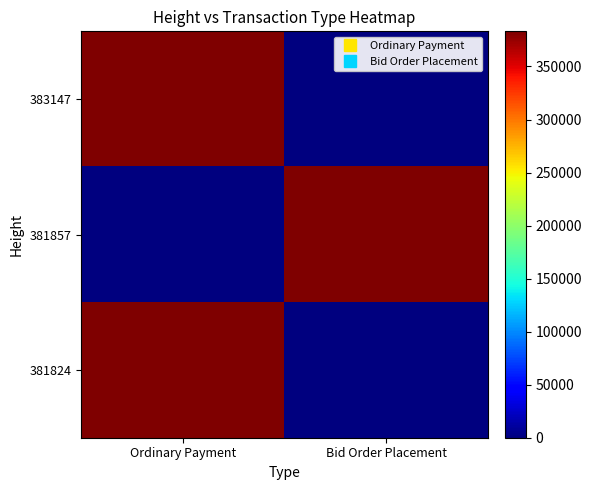

How many categories are shown in the chart?

2